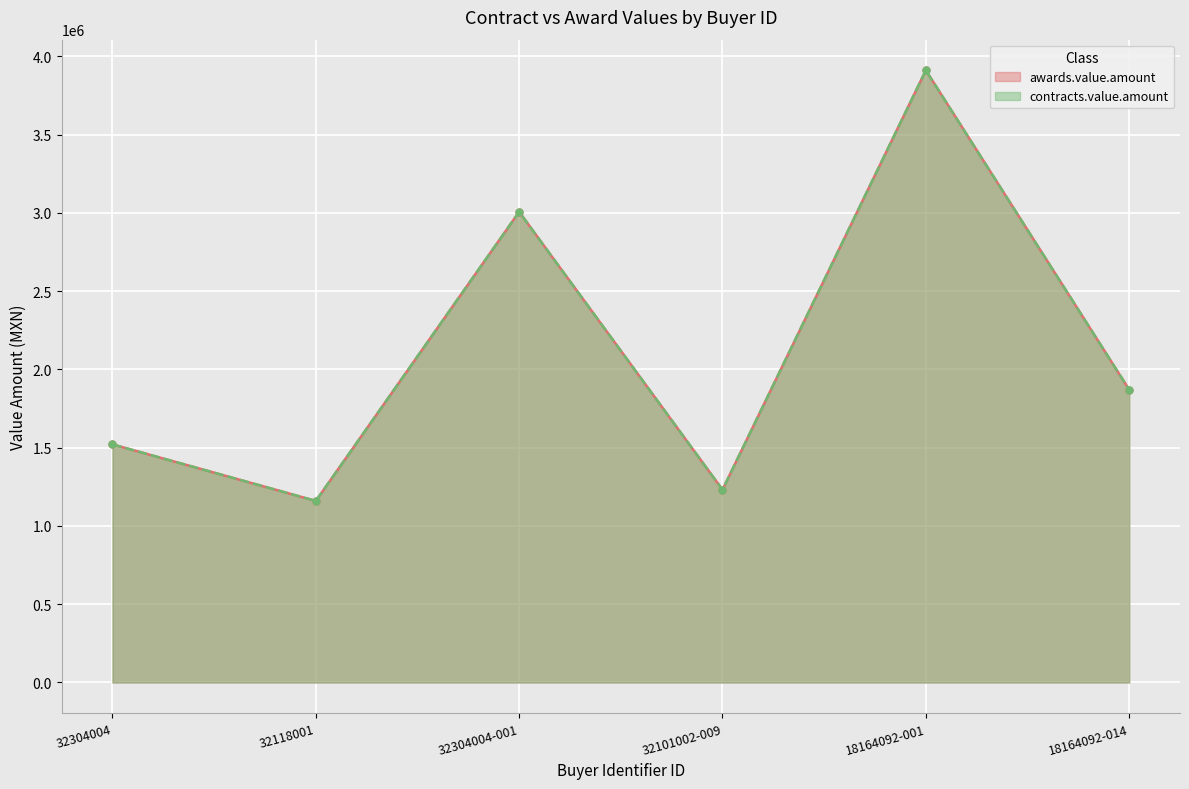

True or false: contracts.value.amount and awards.value.amount cross at least once.

False